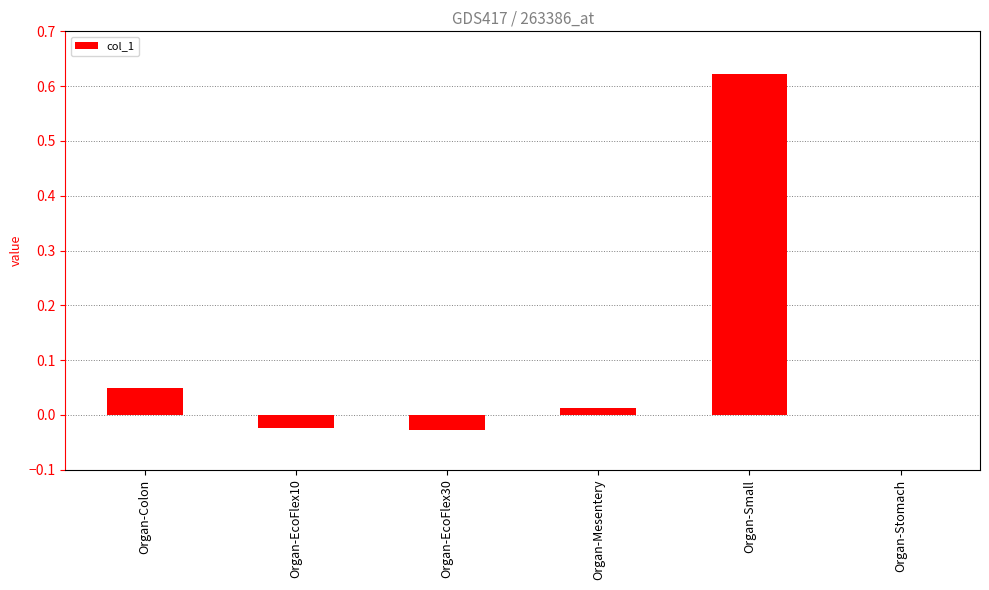

At which label is the value closest to 0?

Organ-Stomach